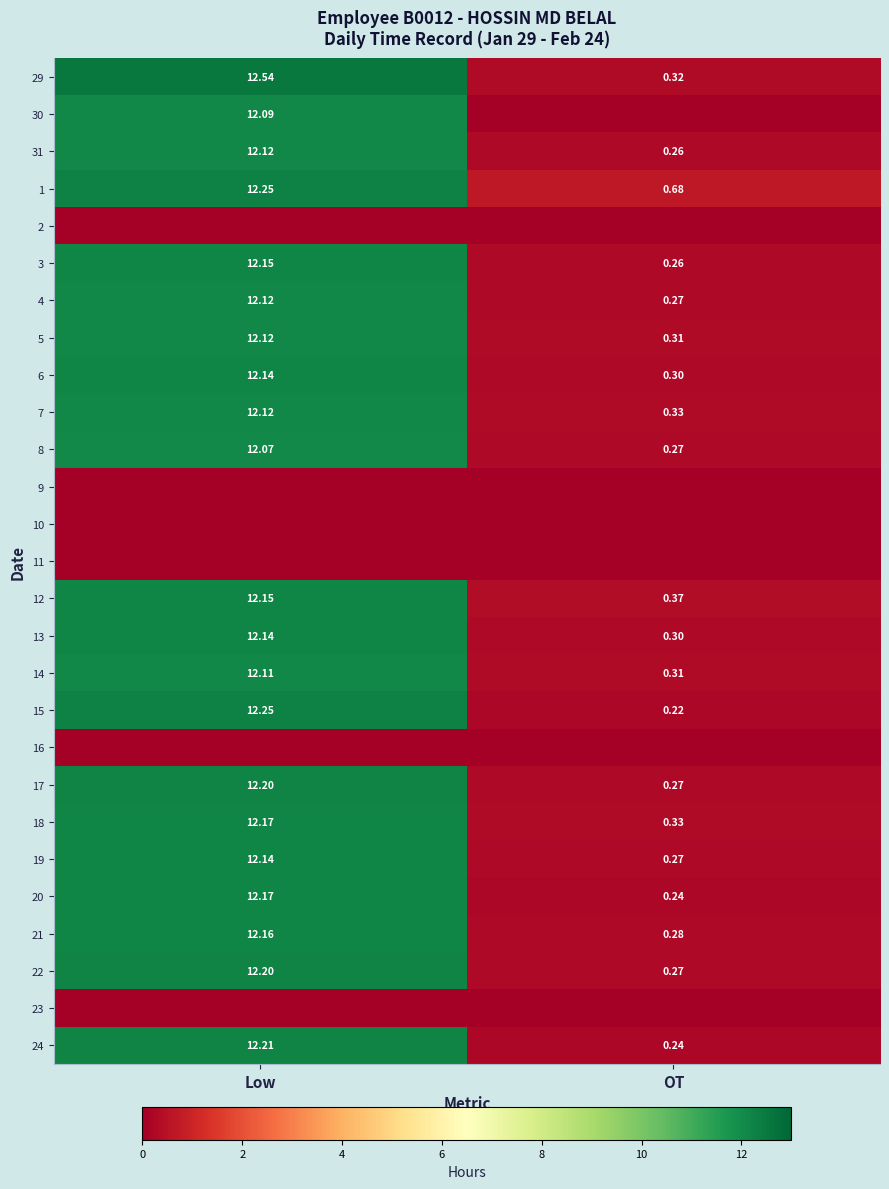

At which category is the sum across all series the highest?

Low